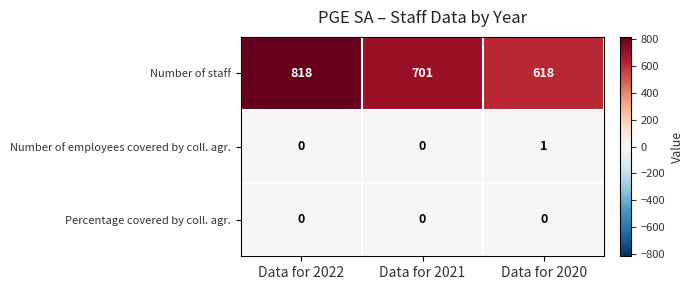

List the series in order of their peak value, lowest first.

Percentage covered by coll. agr., Number of employees covered by coll. agr., Number of staff